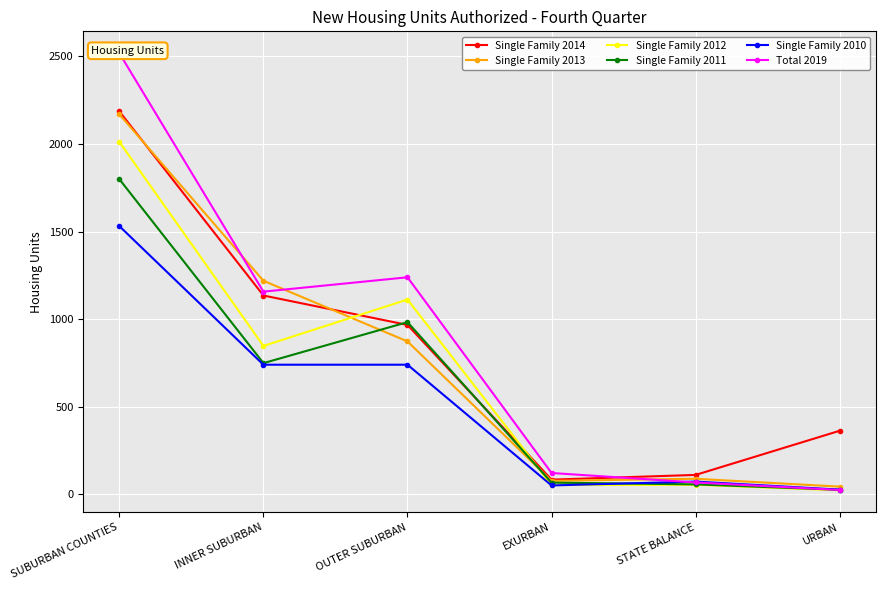

What is the difference between the Single Family 2011 values at EXURBAN and SUBURBAN COUNTIES?

1732